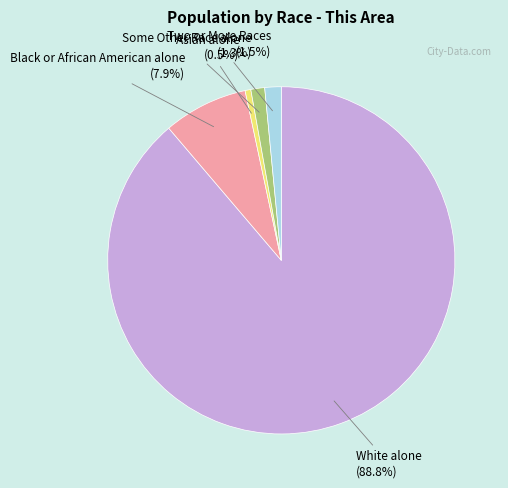

Which slice is the largest?

White alone